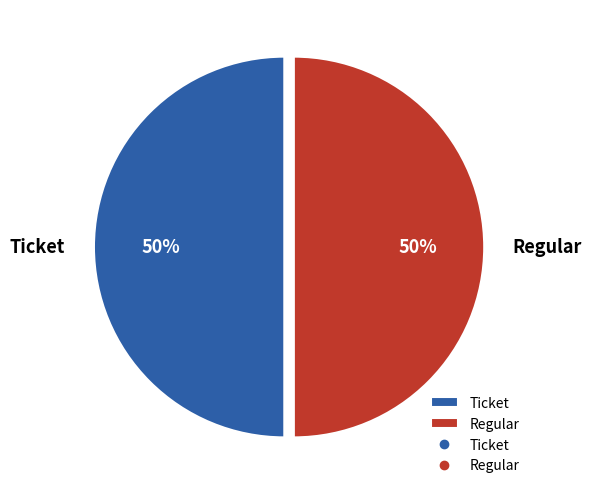

How many slices are in this pie chart?

2